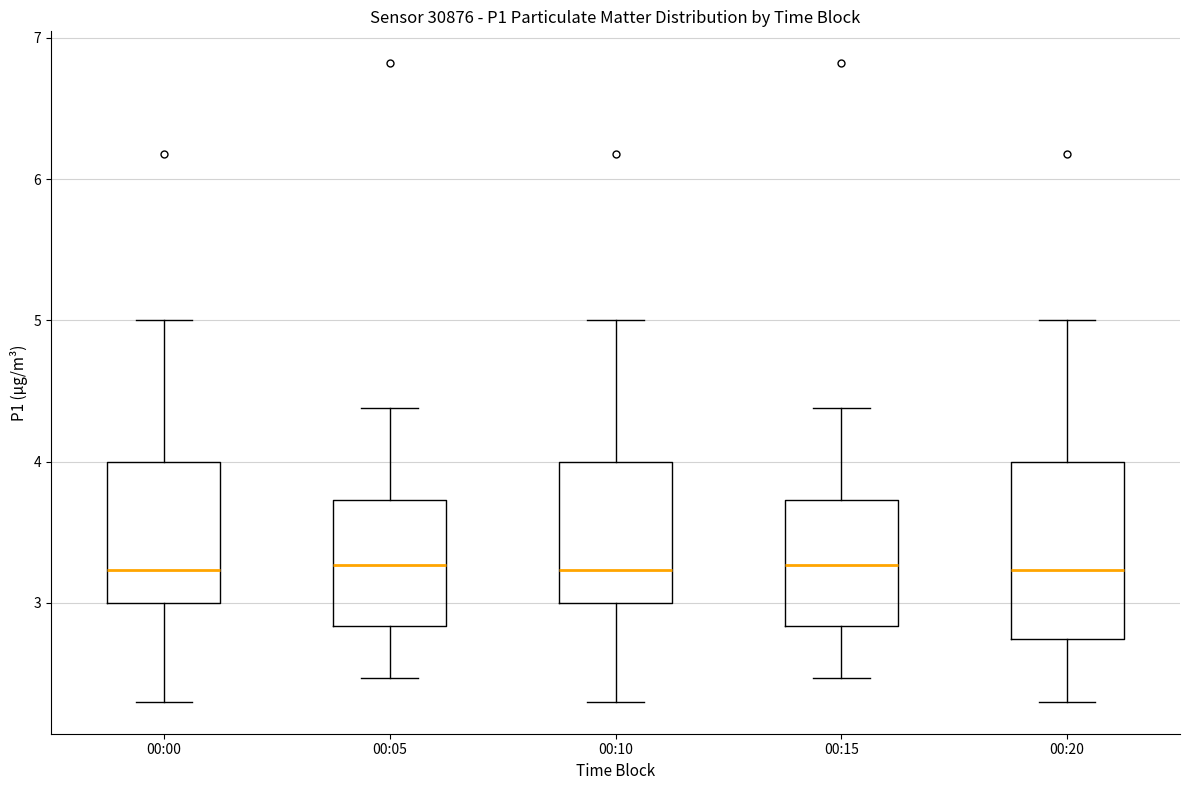

Reading left to right, transcribe this box plot: for each box, give where its median line is, the range the box spans, and where its two whiskers end, as read against the y-axis. The values are not printed on the chart, so give them approximately, as read against the axis.

00:00: median 3.2, box 3.0 to 4.0, whiskers 2.3 to 5.0
00:05: median 3.3, box 2.8 to 3.7, whiskers 2.5 to 4.4
00:10: median 3.2, box 3.0 to 4.0, whiskers 2.3 to 5.0
00:15: median 3.3, box 2.8 to 3.7, whiskers 2.5 to 4.4
00:20: median 3.2, box 2.7 to 4.0, whiskers 2.3 to 5.0